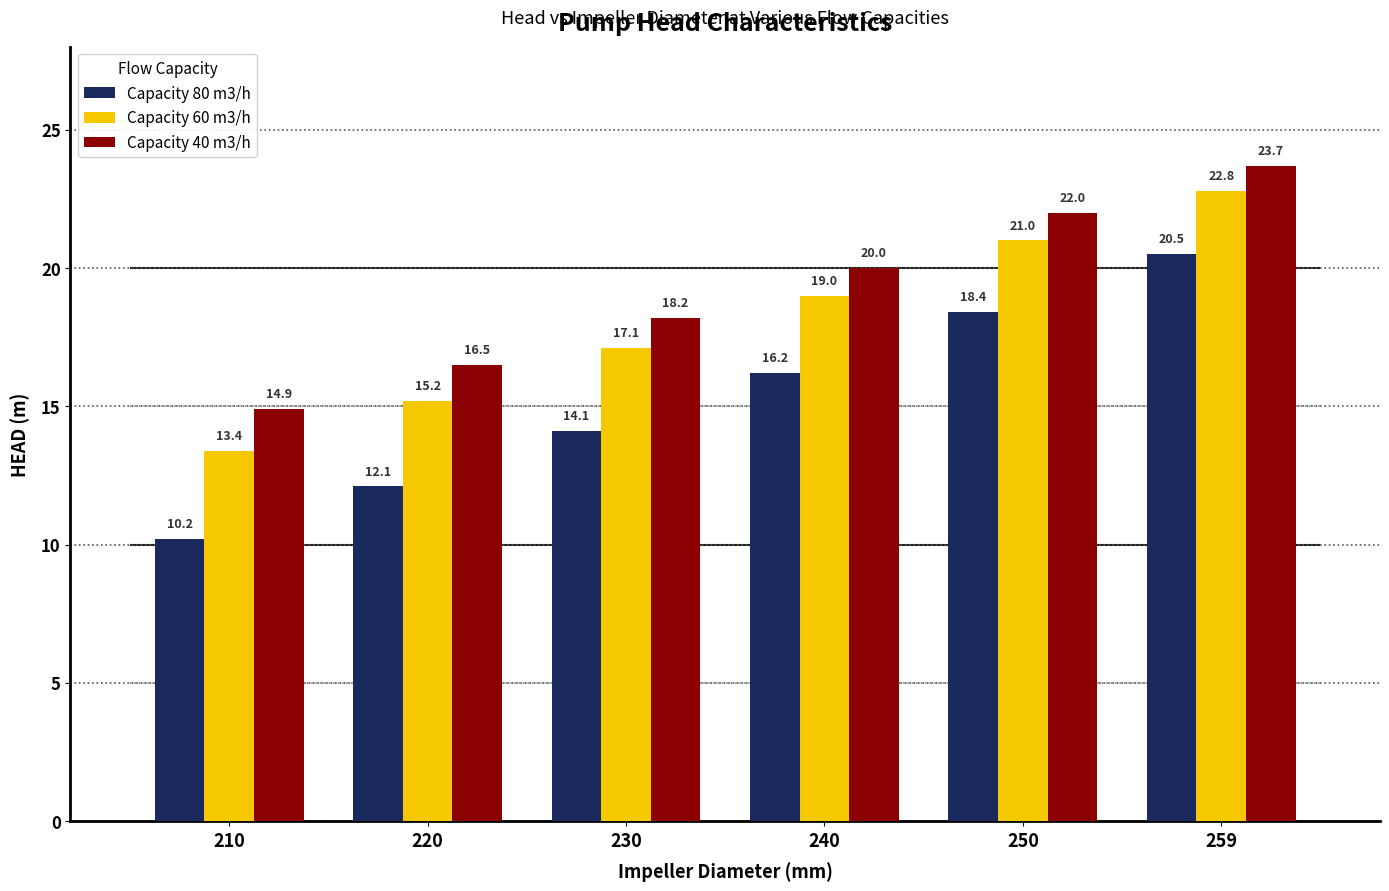

What are all the series names shown in the legend?

Capacity 80 m3/h, Capacity 60 m3/h, Capacity 40 m3/h